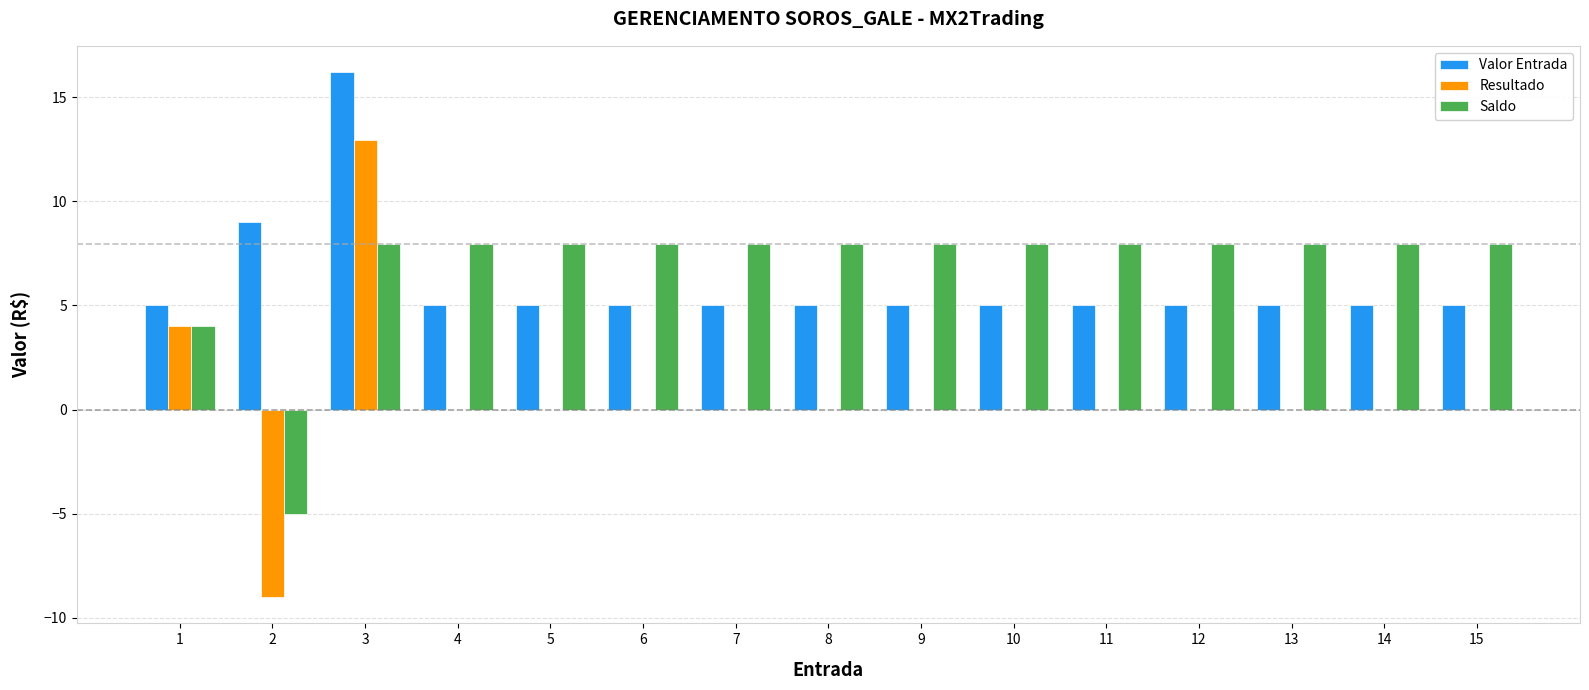

At which label does Resultado reach its peak?

3